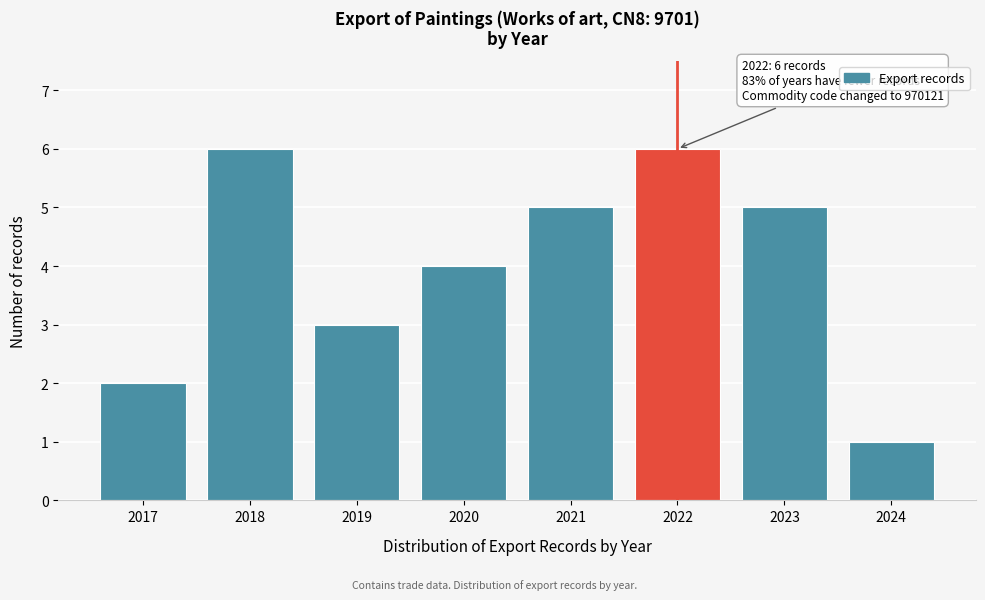

Reading left to right, list all the values displayed in this chart.

2	6	3	4	5	6	5	1